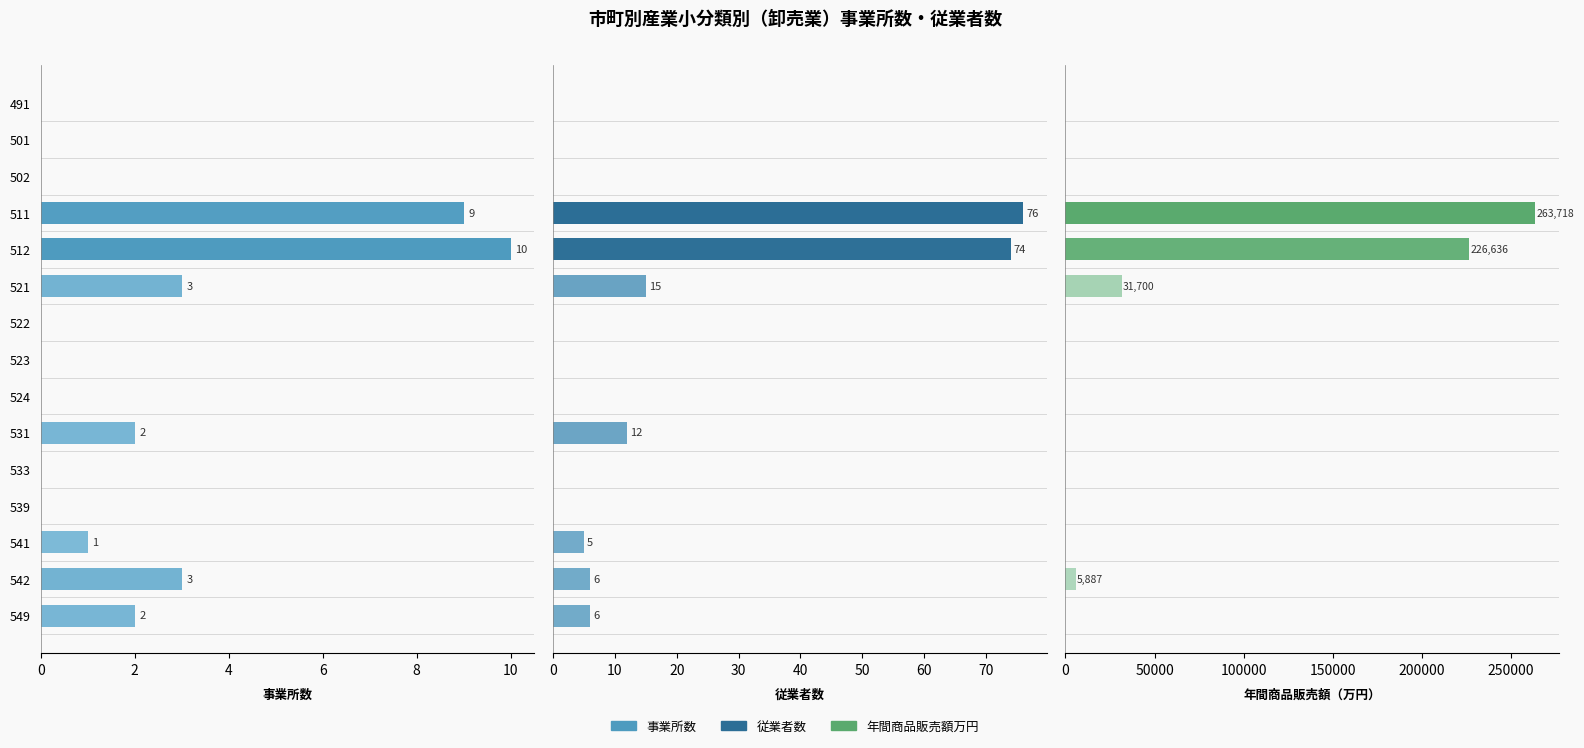

Is the value of 事業所数 at 522 greater than the value of 年間商品販売額万円 at 539?

No